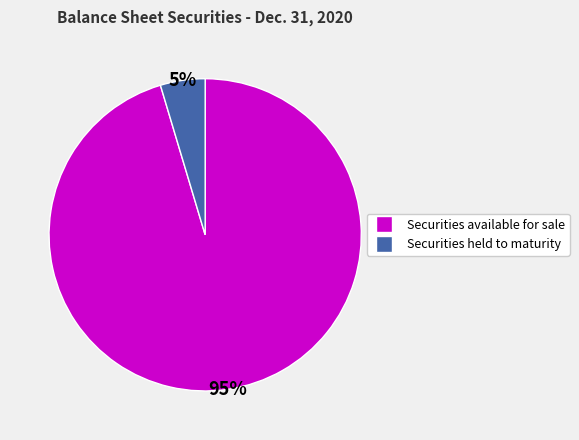

Do Securities held to maturity and Securities available for sale together represent more than half of the pie?

Yes